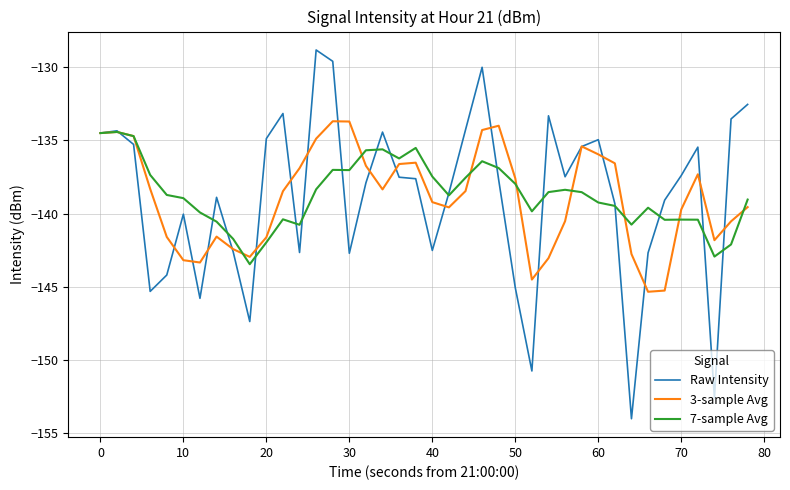

What is the highest value of the Raw Intensity series?

-128.8